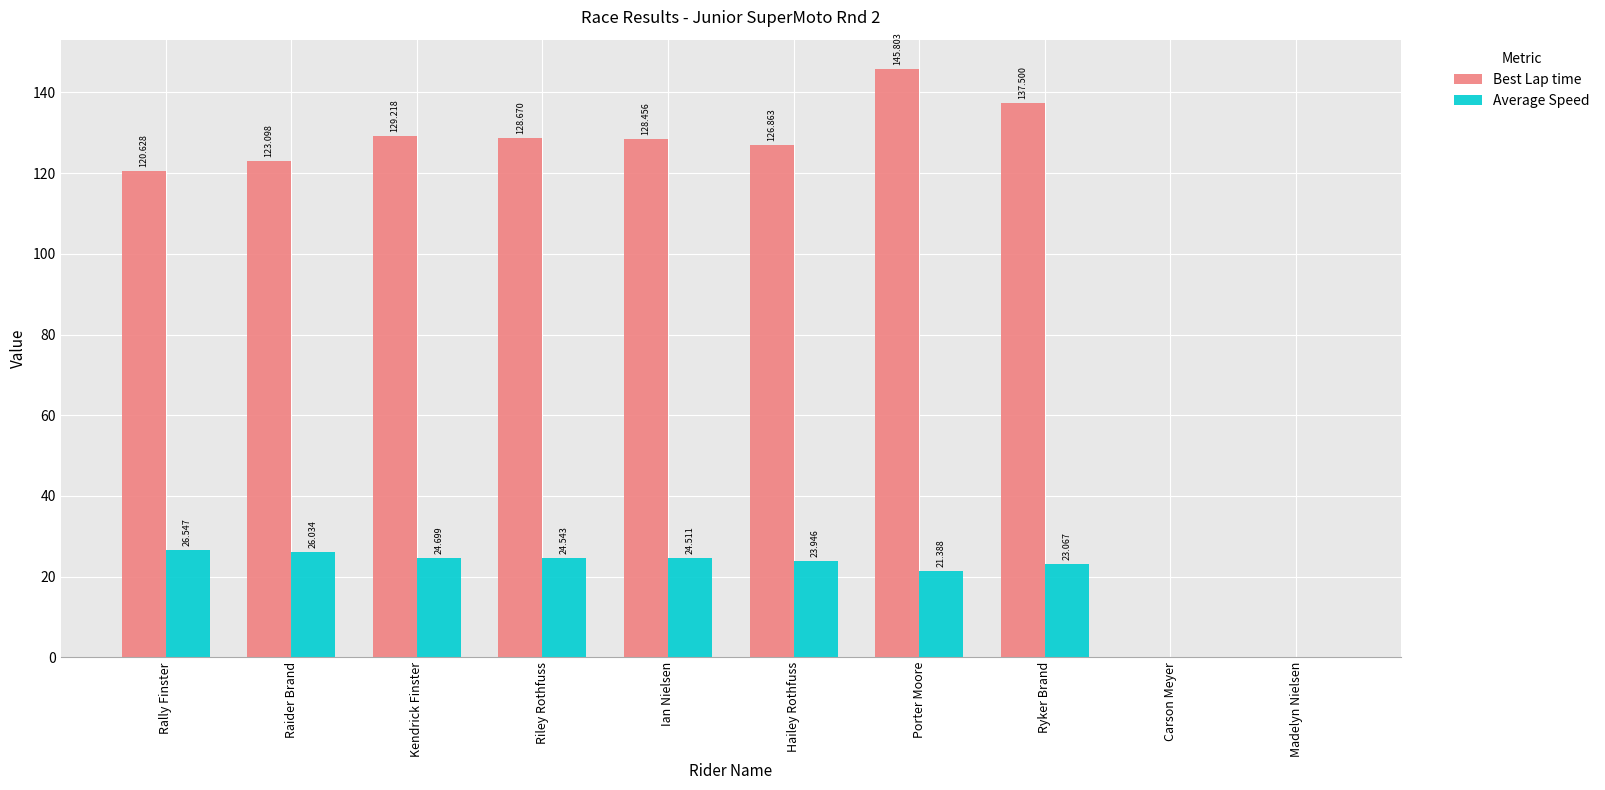

At which category is the sum across all series the highest?

Porter Moore